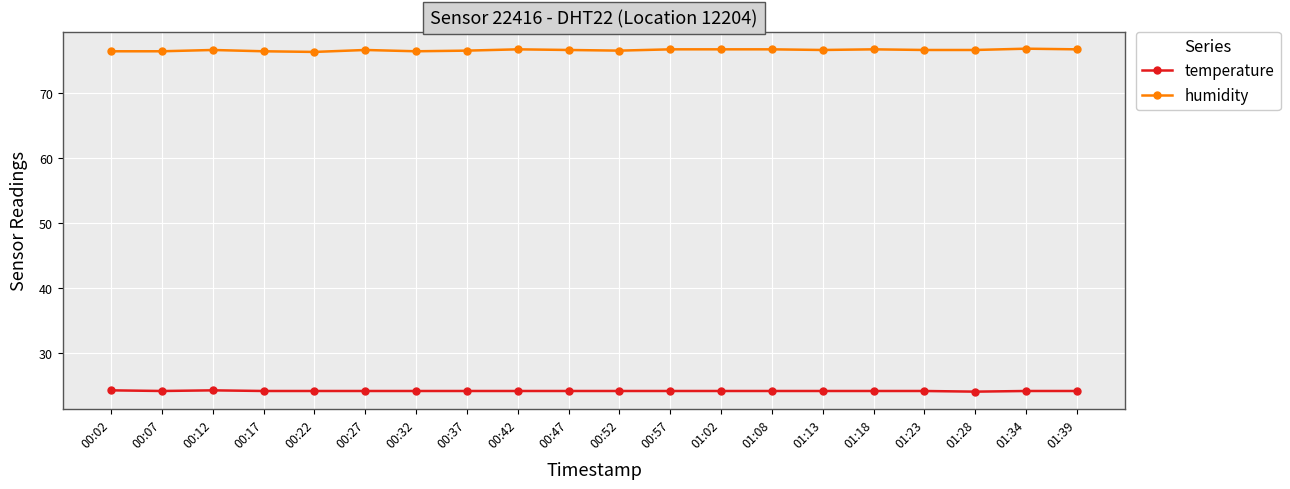

True or false: humidity and temperature intersect in this chart.

False